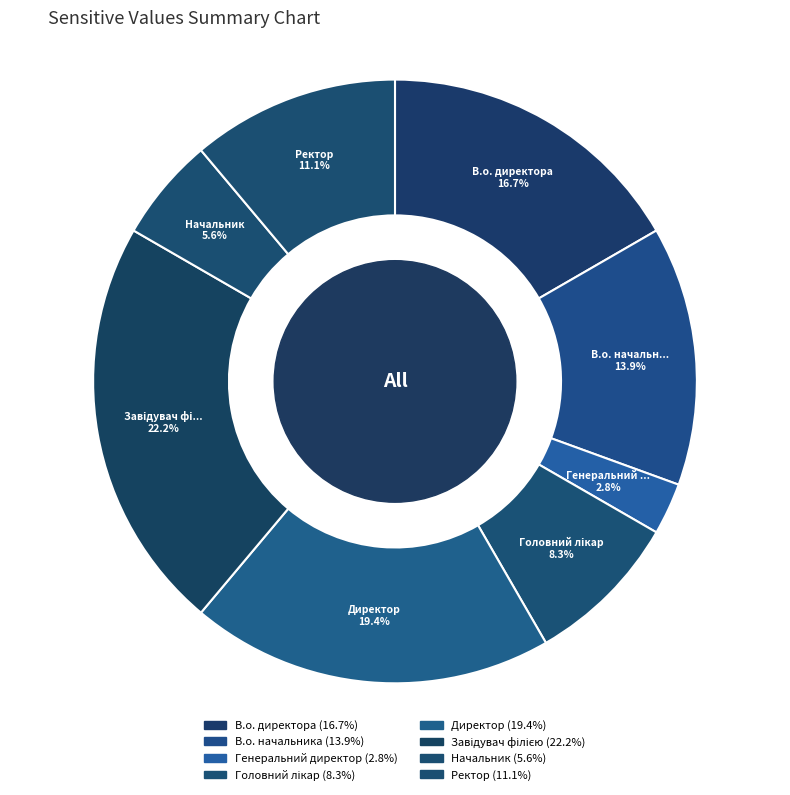

Which category has the biggest portion of the pie?

Завідувач філією